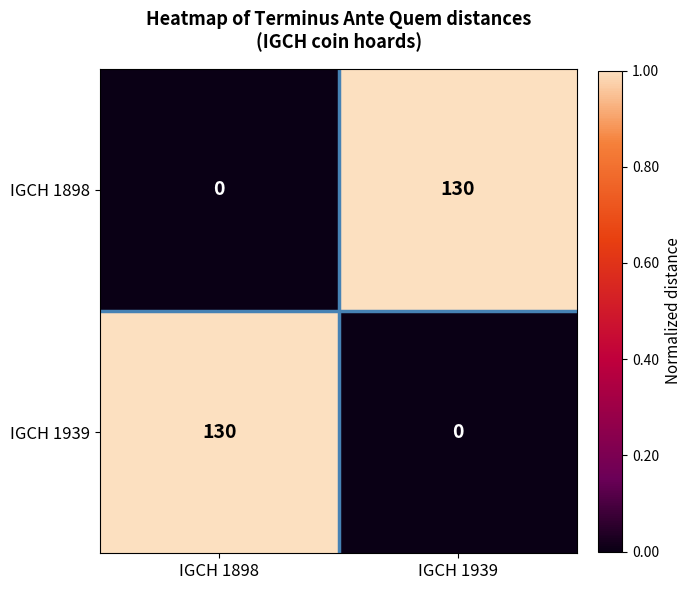

What is the difference between the highest and lowest values at IGCH 1898?

130